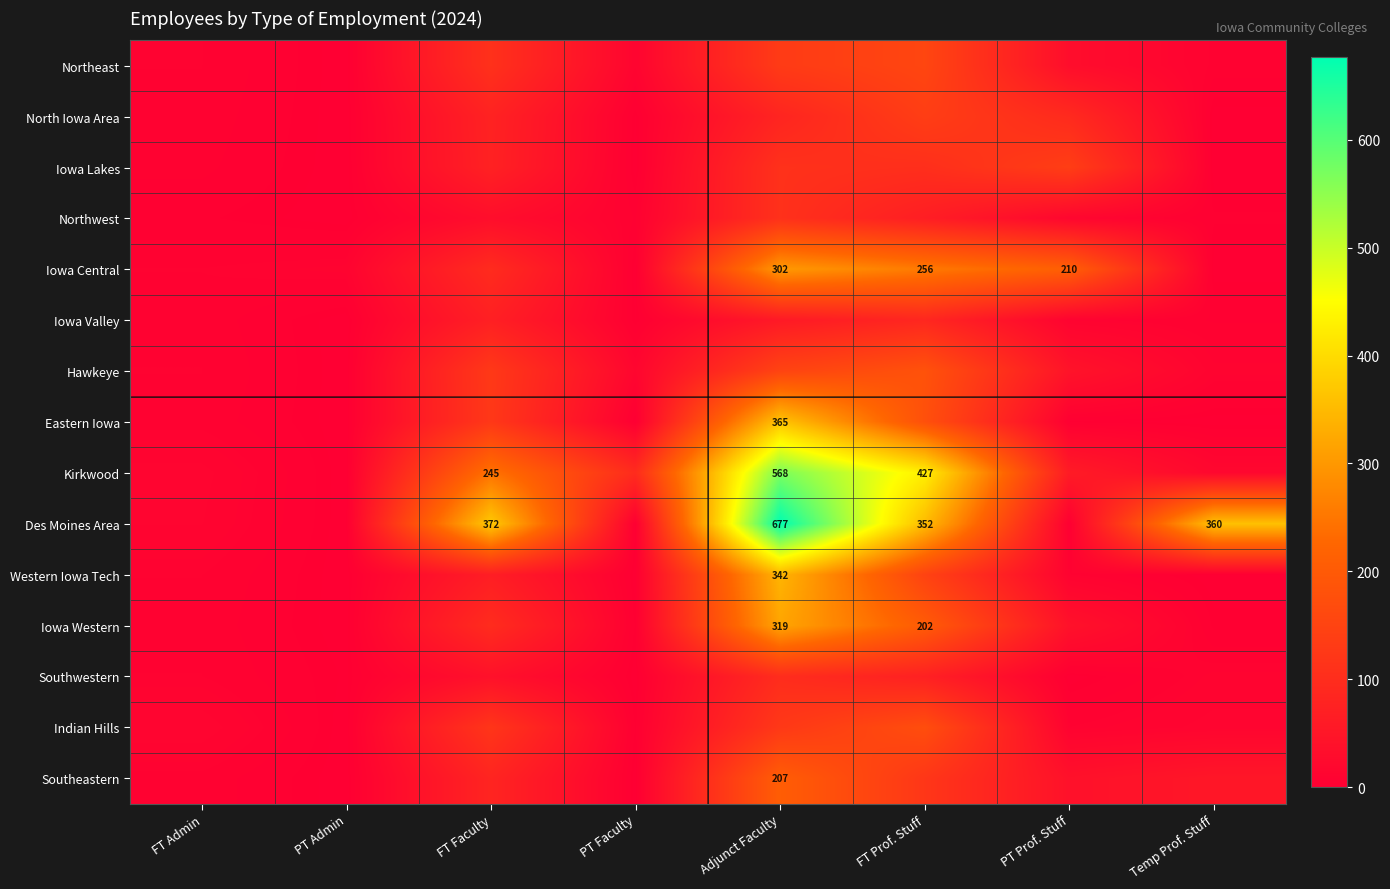

The value of Hawkeye at PT Admin is 0. True or false?

True